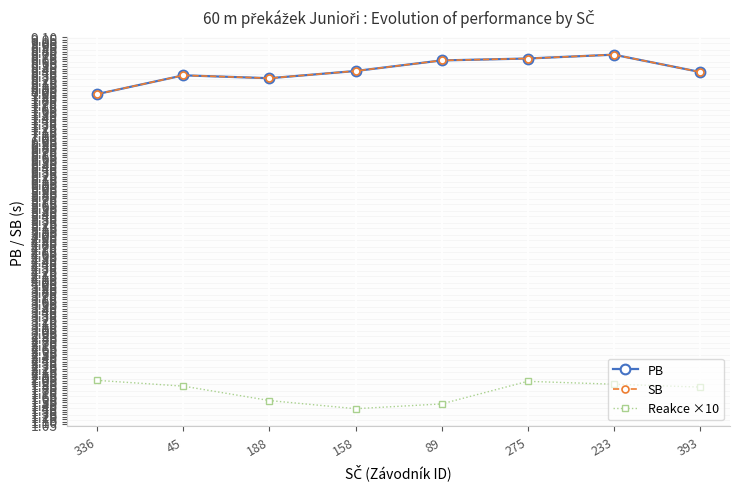

Does the chart have visible grid lines?

Yes